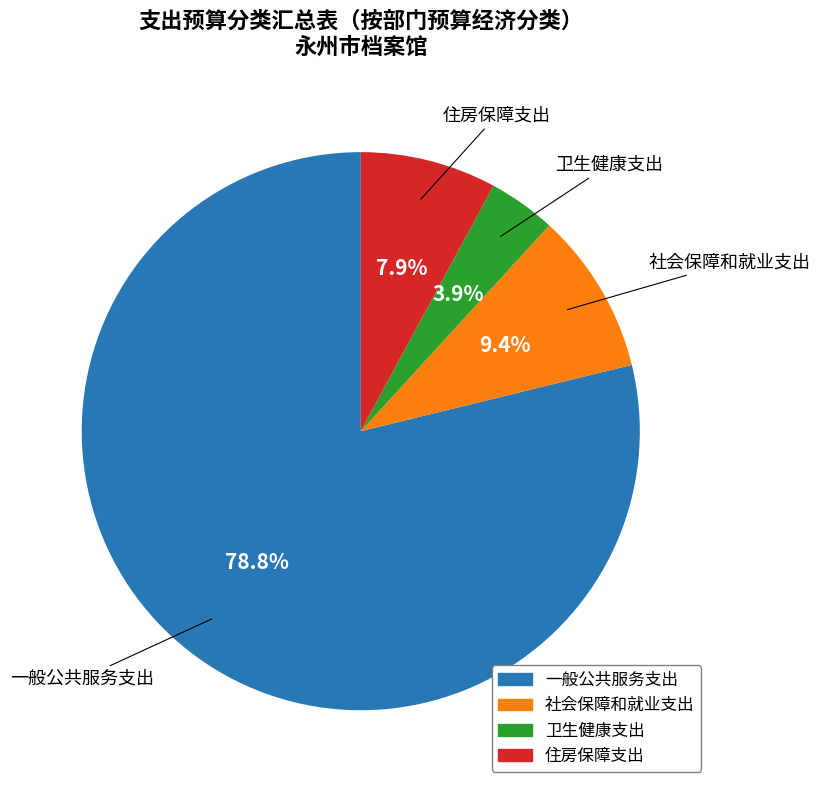

Count the number of slices in the pie.

4